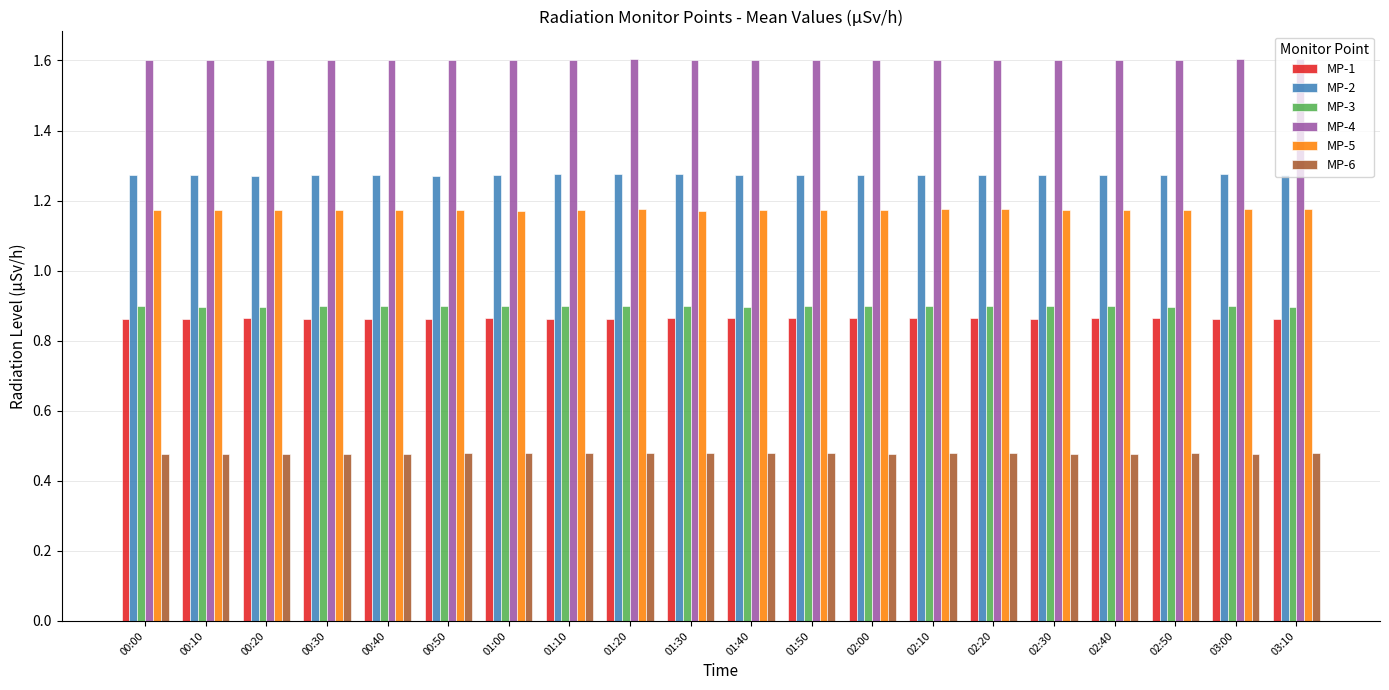

Which series has the largest total across all categories?

MP-4